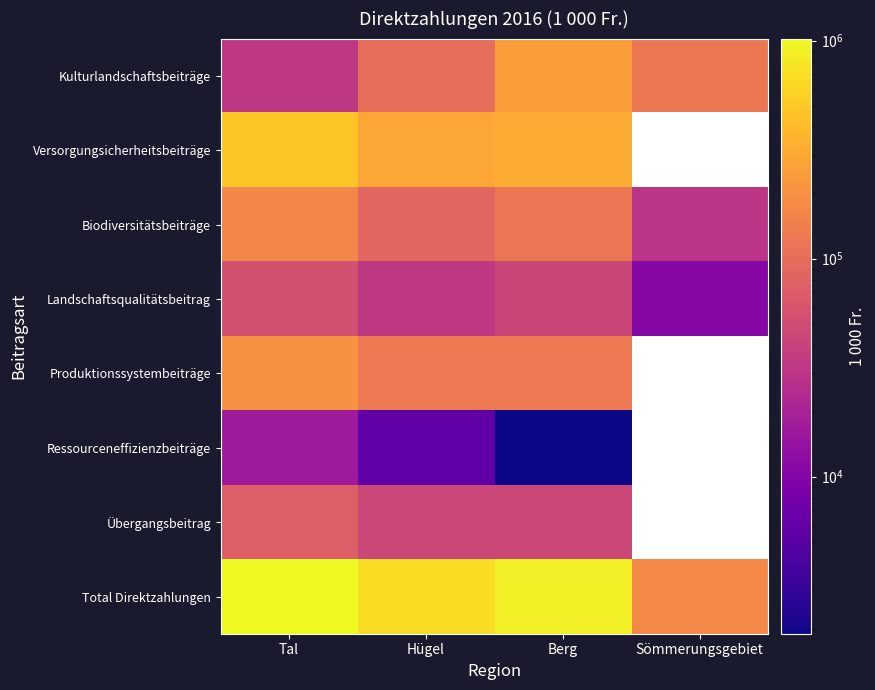

How many Total Direktzahlungen values are between 688876 and 1022348?

3